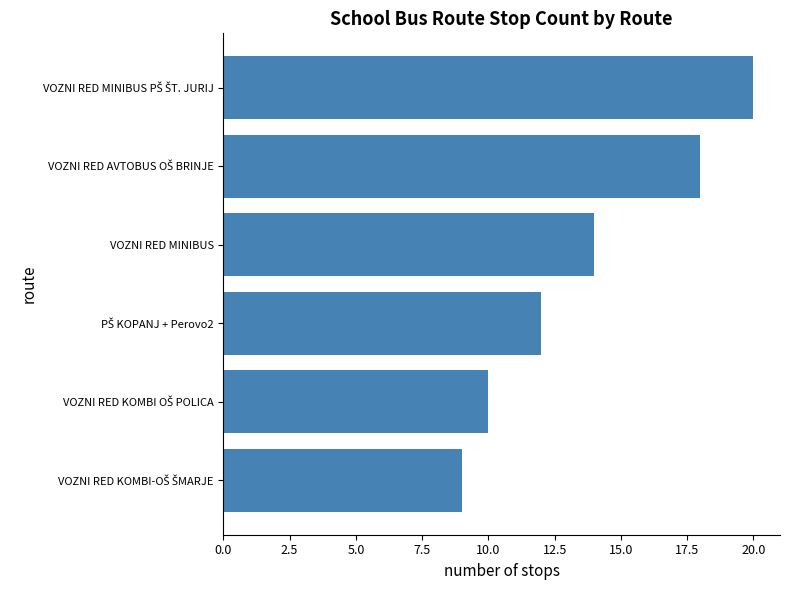

What is the label of the 3rd bar from the top?

VOZNI RED MINIBUS